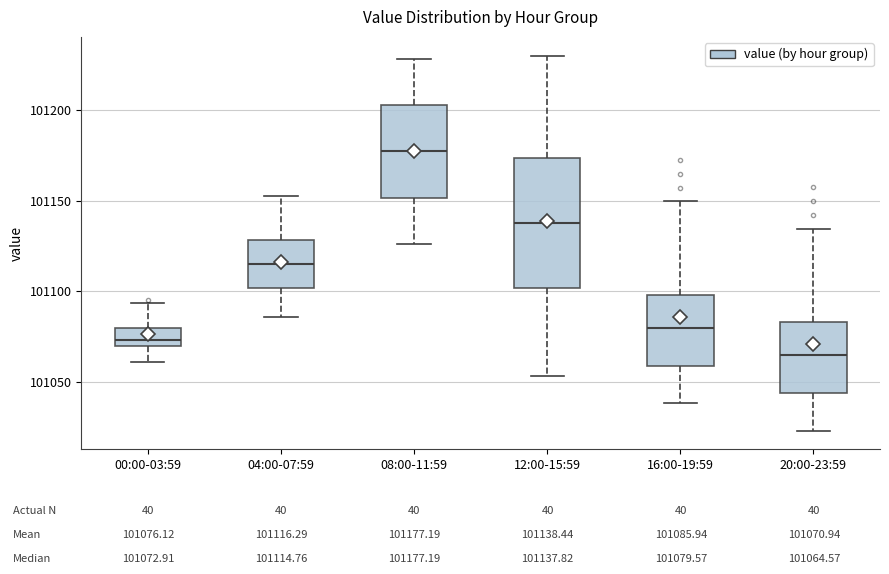

Where does the median line of the box for 08:00-11:59 sit on the y-axis? The values are not printed on the chart, so give them approximately, as read against the axis.

101175